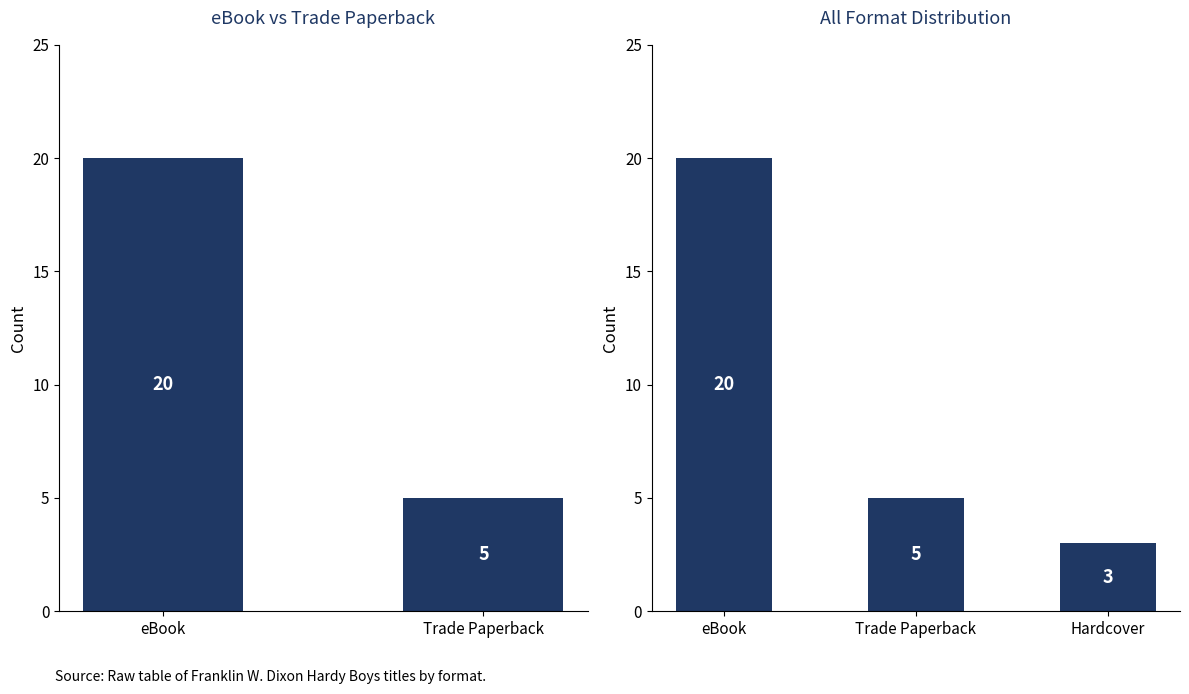

How many data points does each series have?

3